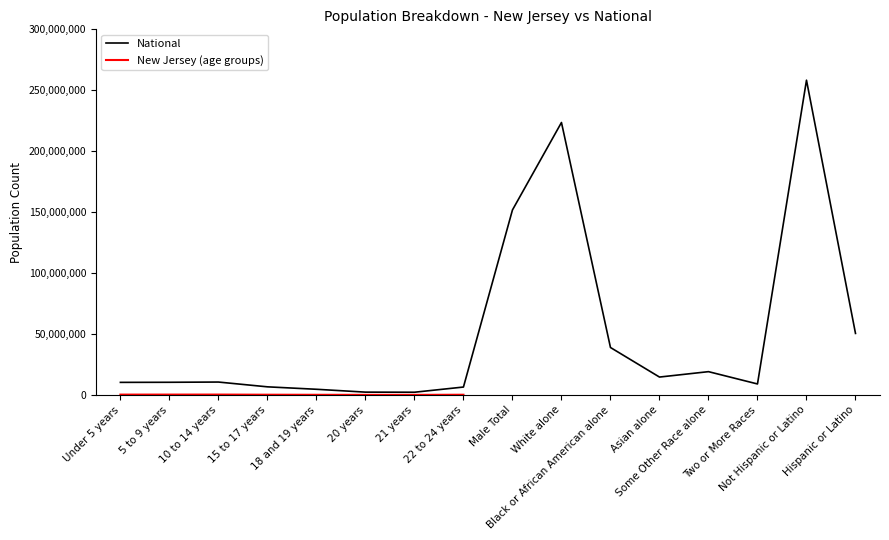

How many data points are less than 10579862?

8